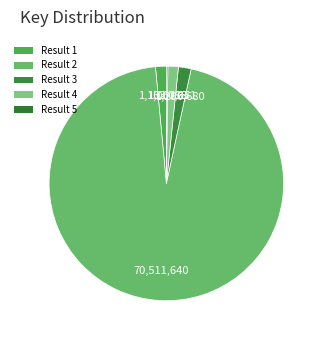

To the nearest percent, what is the average slice percentage?

20%